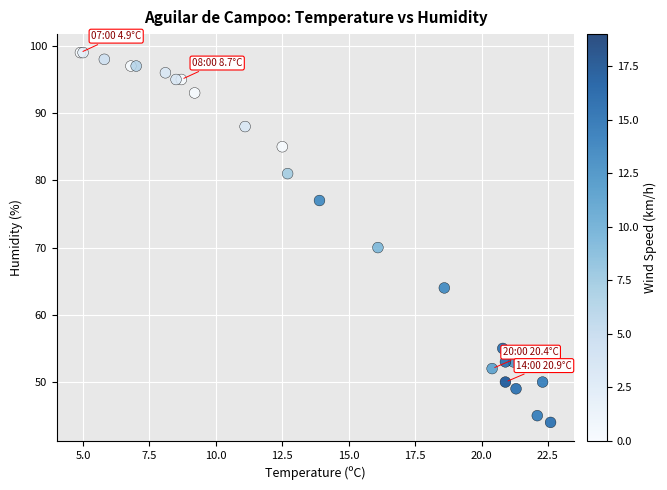

What Y value in the scatter plot is closest to 71?

70